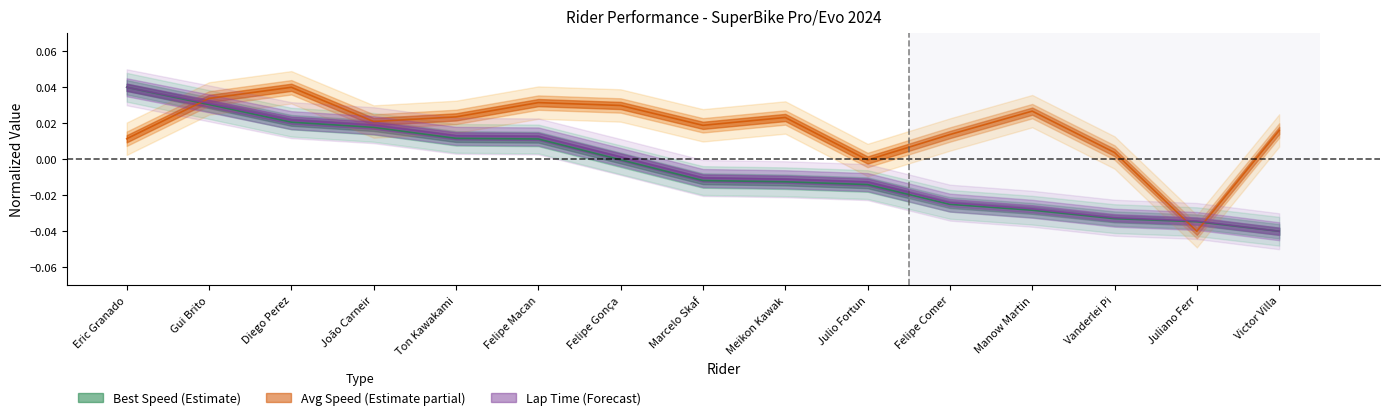

In Average Speed, how many points are lower than both neighbors (excluding endpoints)?

4